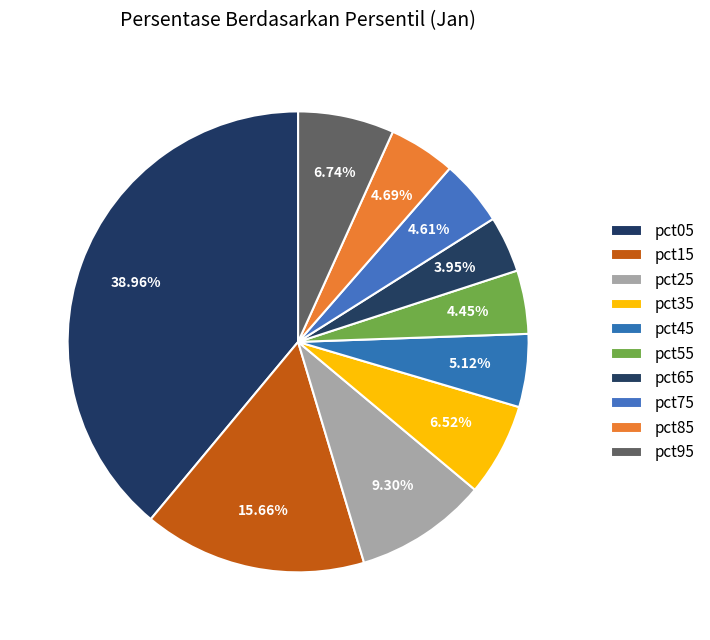

How many slices are in this pie chart?

10